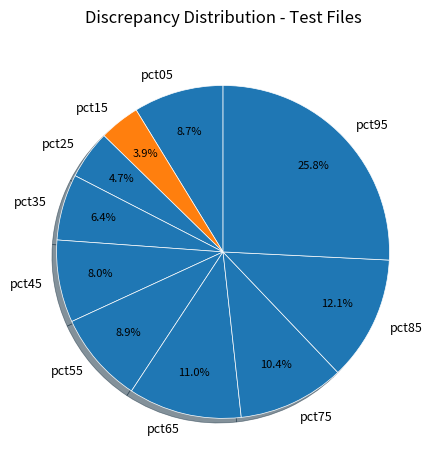

Does pct65 represent more than half of the total?

No